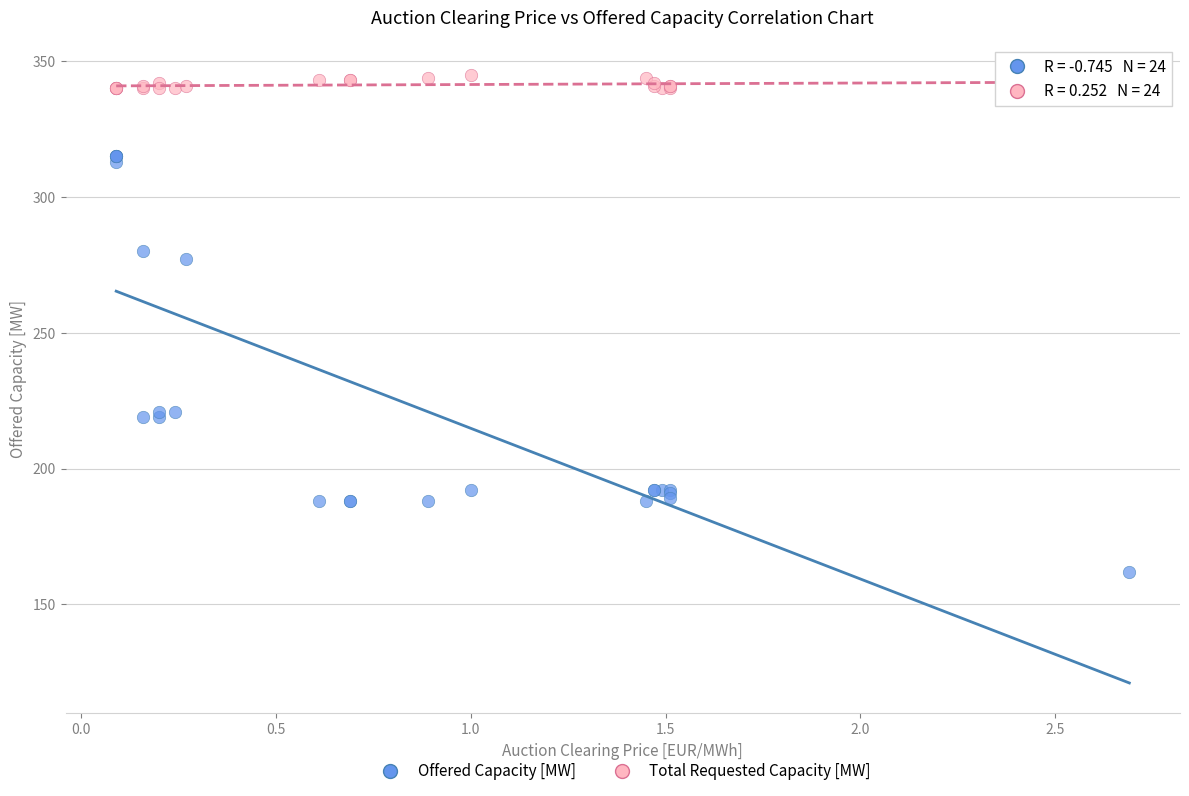

Across all series, what Y value is closest to 253?

277